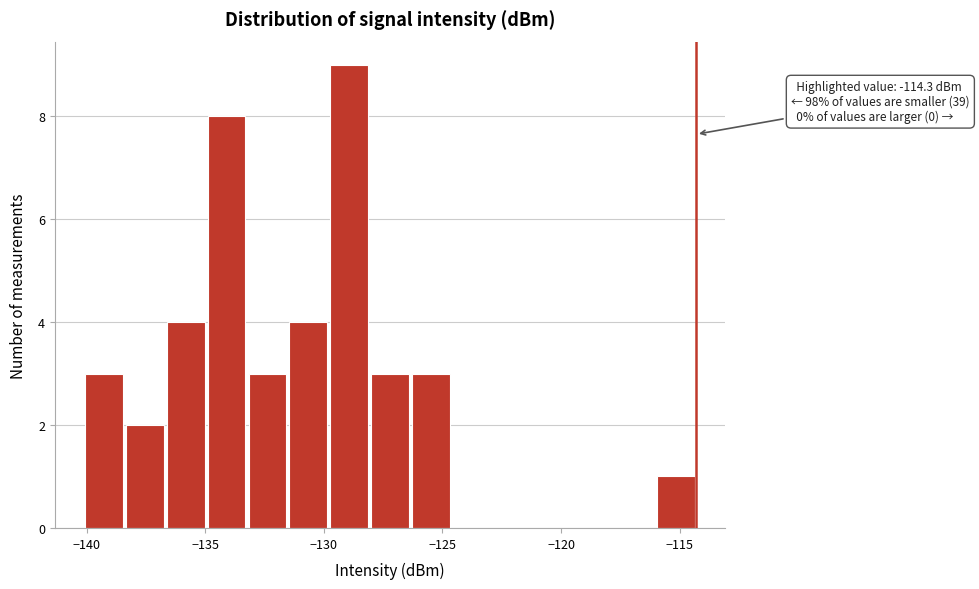

Read against the x-axis, roughly where is the centre of the tallest bar?

-129.0